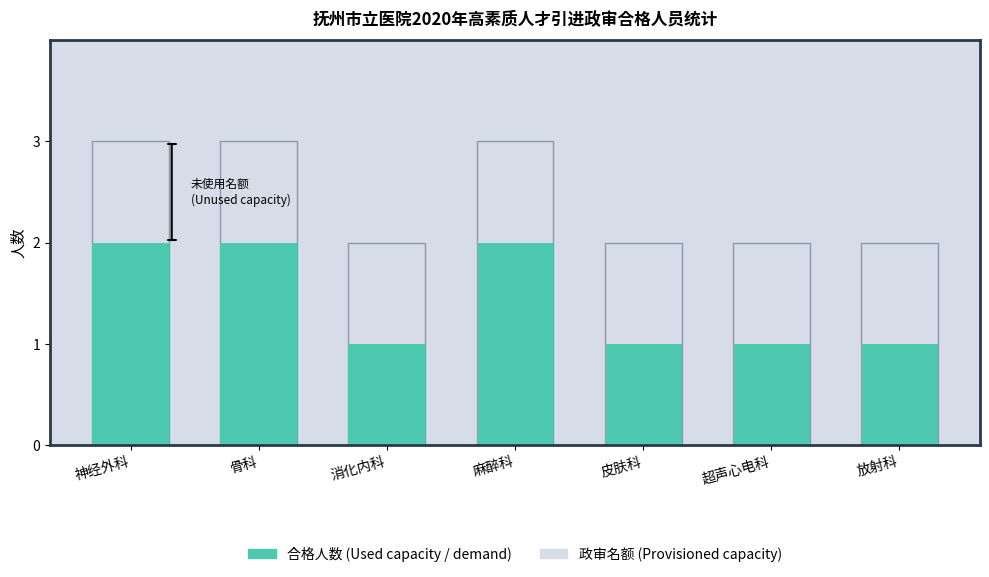

How many 合格人数(Used capacity / demand) values are between 1 and 2?

7